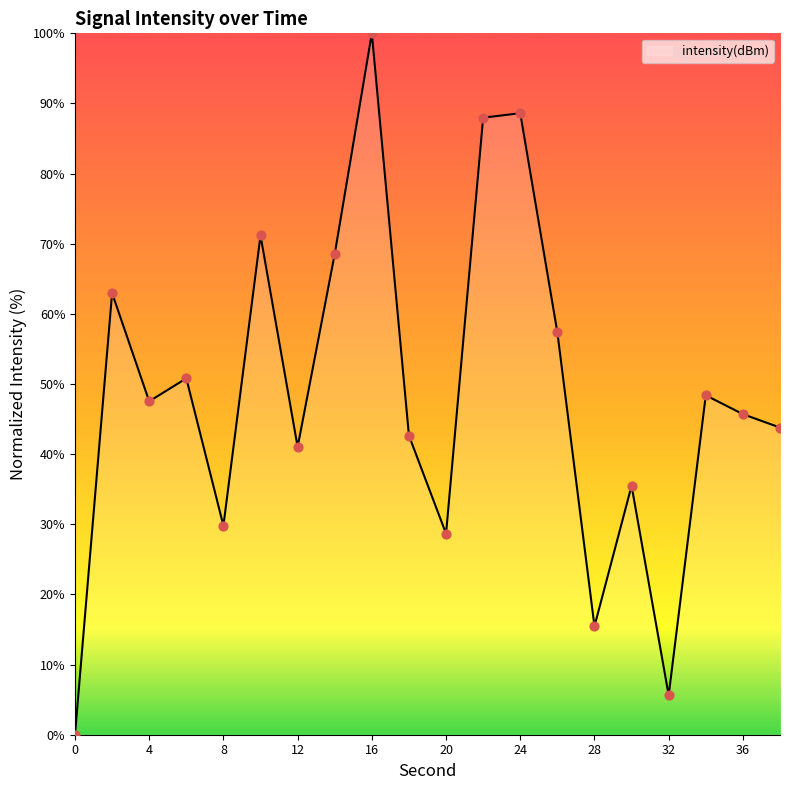

What is the maximum value shown in the chart?

100.0